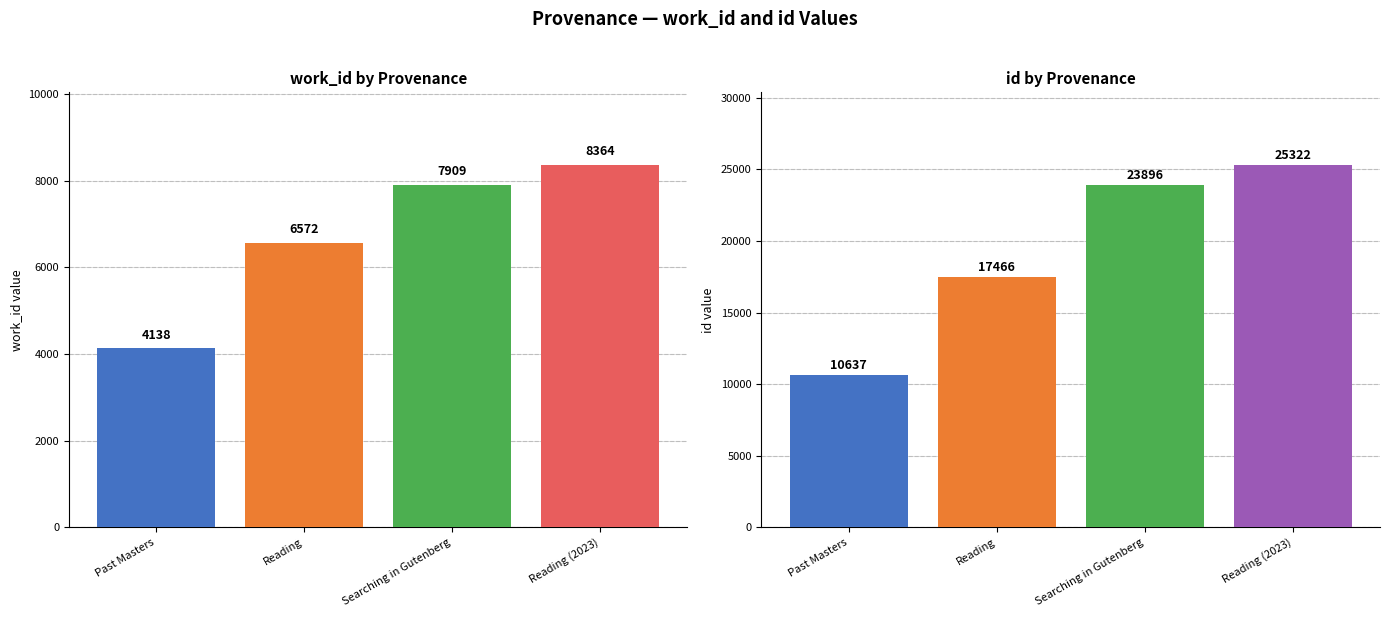

What is the difference between the maximum and second lowest values in the work_id series?

1792